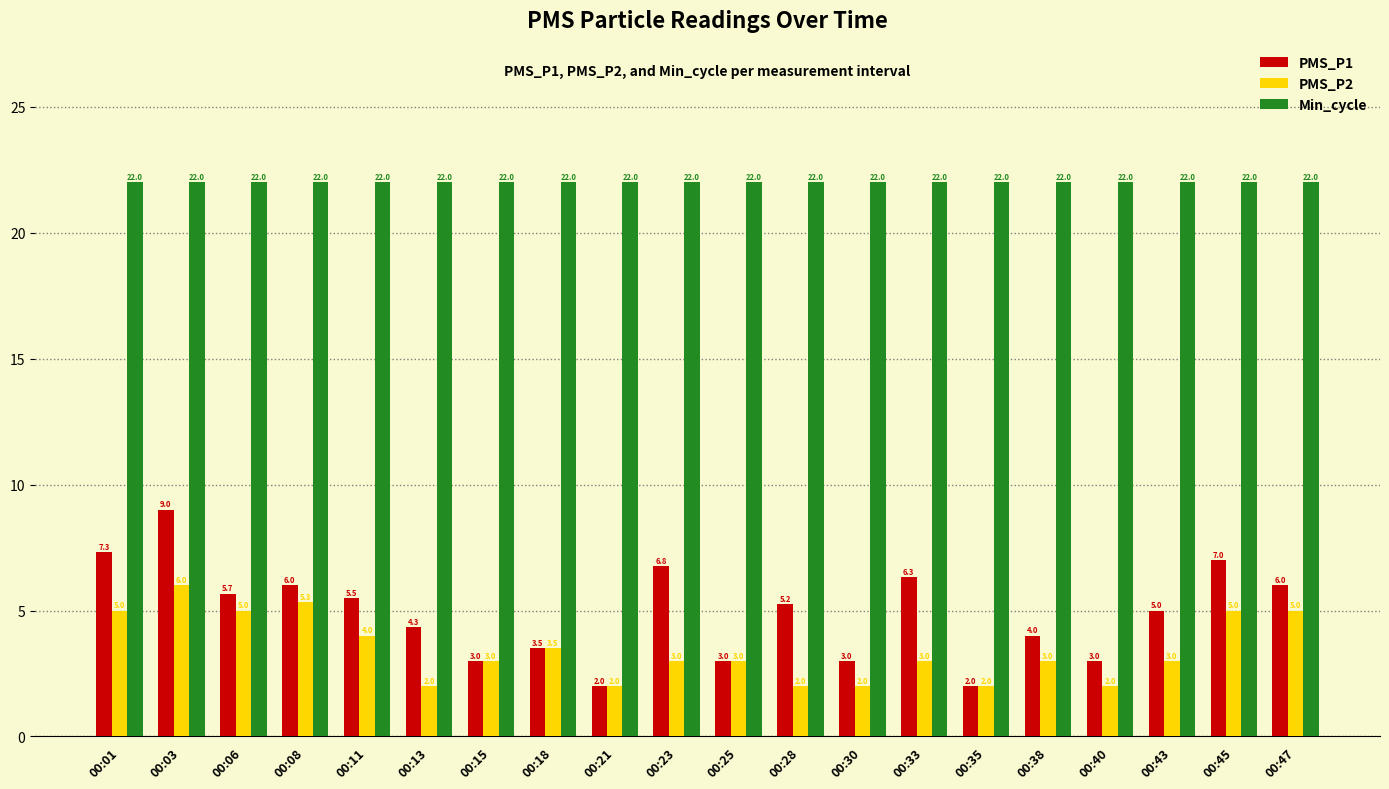

Is the value of PMS_P2 at 00:43 greater than the value of PMS_P1 at 00:28?

No